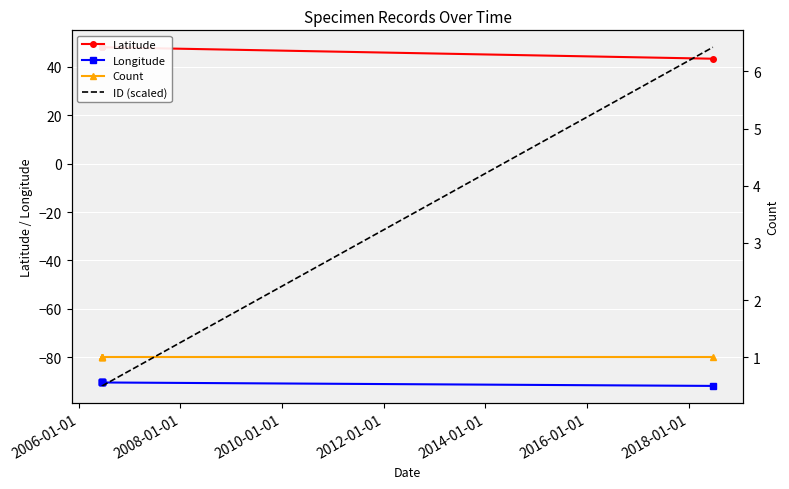

Is it true that Latitude equals 27.7 at 2012-01-01?

False